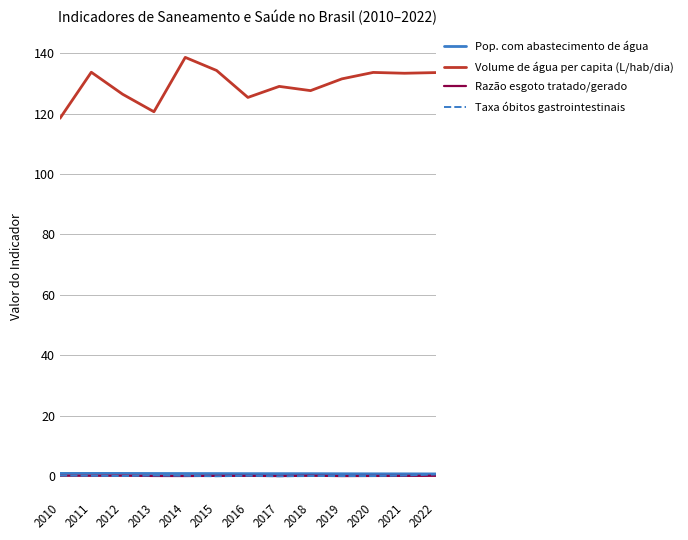

Is it true that Volume de água per capita (L/hab/dia) equals 131.5 at 2019?

True